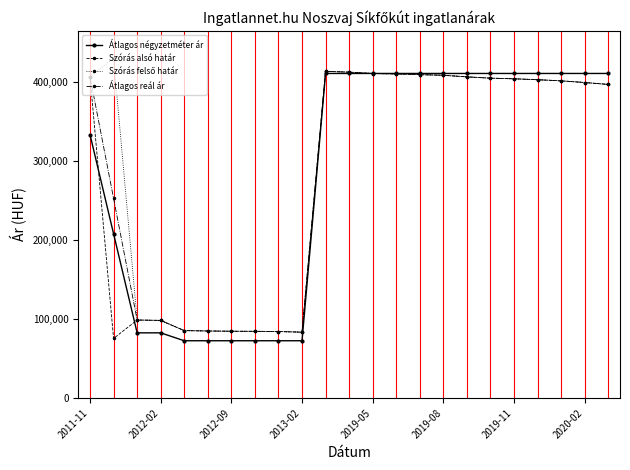

At how many categories does at least one series exceed 343223?

15